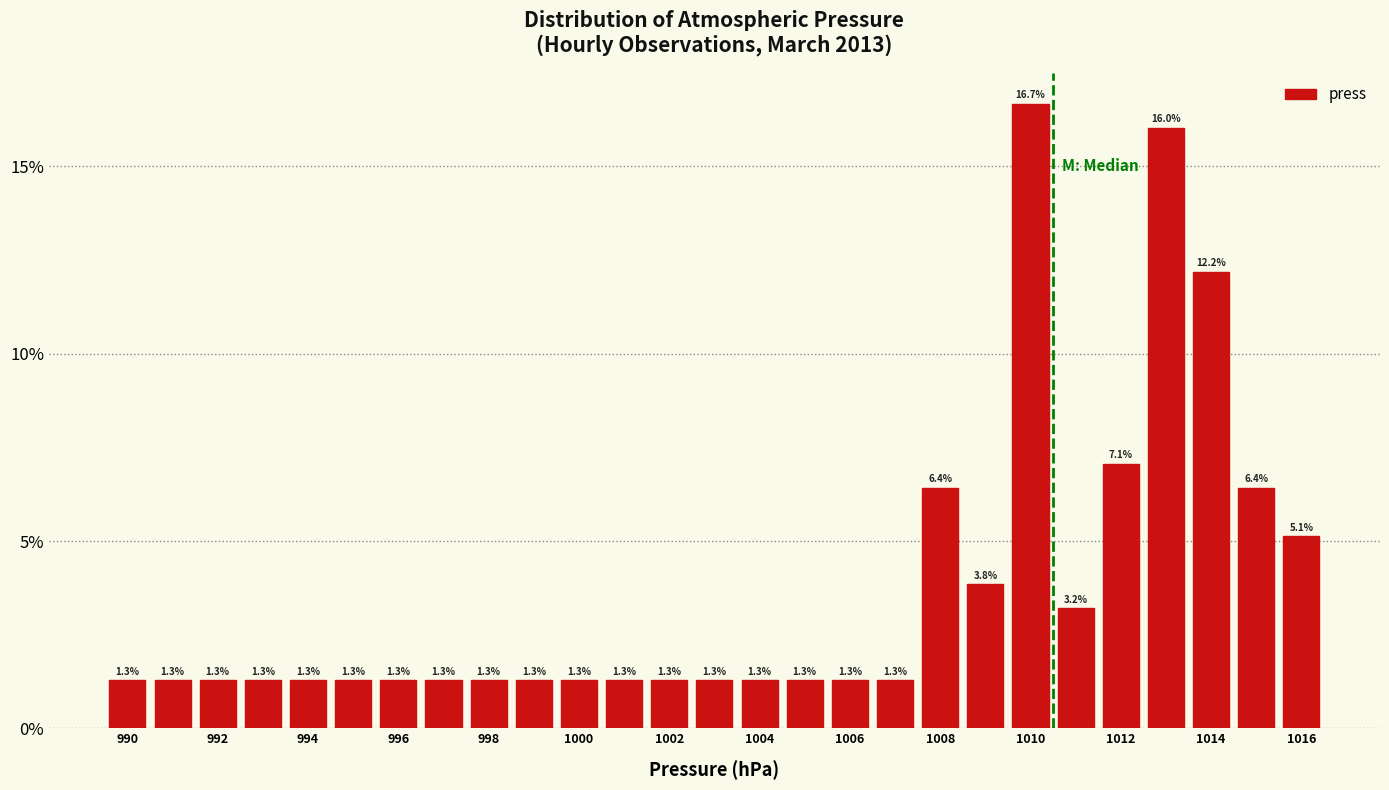

Reading left to right, transcribe this chart: for each bar, give the range it covers on the x-axis and its height. The bar edges are not printed on the chart, so give them approximately, as read against the axis.

989.5 to 990.5: 1.3
990.5 to 991.5: 1.3
991.5 to 992.5: 1.3
992.5 to 993.5: 1.3
993.5 to 994.5: 1.3
994.5 to 995.5: 1.3
995.5 to 996.5: 1.3
996.5 to 997.5: 1.3
997.5 to 998.5: 1.3
998.5 to 999.5: 1.3
999.5 to 1000.5: 1.3
1000.5 to 1001.5: 1.3
1001.5 to 1002.5: 1.3
1002.5 to 1003.5: 1.3
1003.5 to 1004.5: 1.3
1004.5 to 1005.5: 1.3
1005.5 to 1006.5: 1.3
1006.5 to 1007.5: 1.3
1007.5 to 1008.5: 6.4
1008.5 to 1009.5: 3.8
1009.5 to 1010.5: 16.7
1010.5 to 1011.5: 3.2
1011.5 to 1012.5: 7.1
1012.5 to 1013.5: 16.0
1013.5 to 1014.5: 12.2
1014.5 to 1015.5: 6.4
1015.5 to 1016.5: 5.1